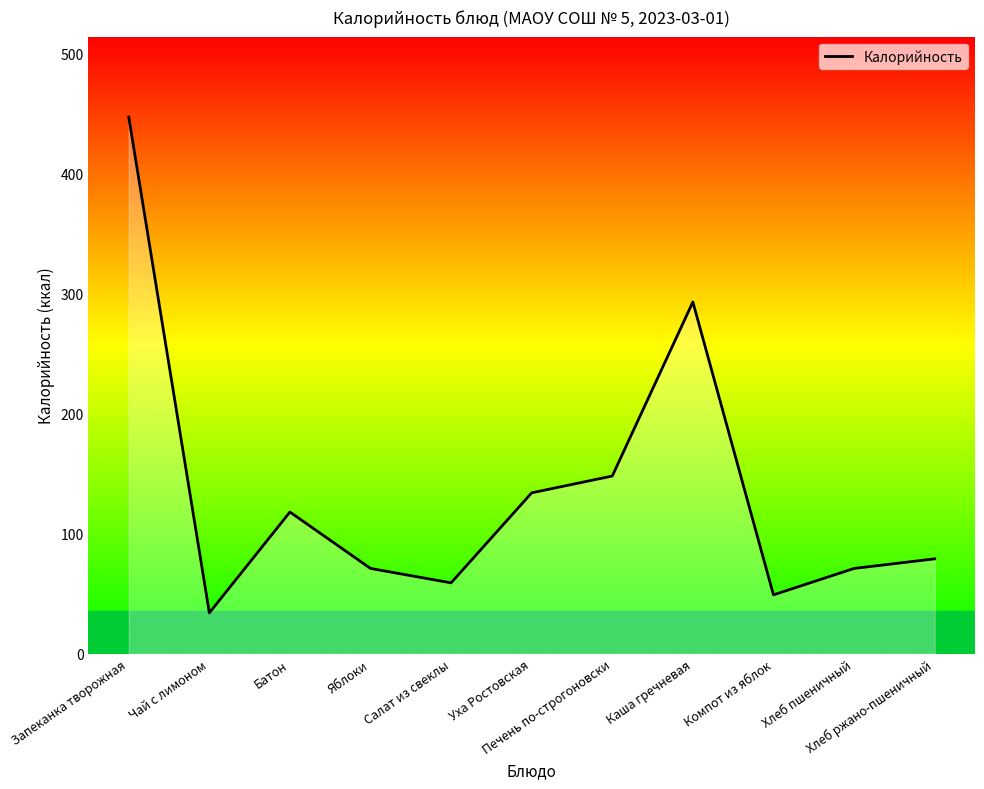

The chart shows a value of 65 at Компот из яблок. True or false?

False